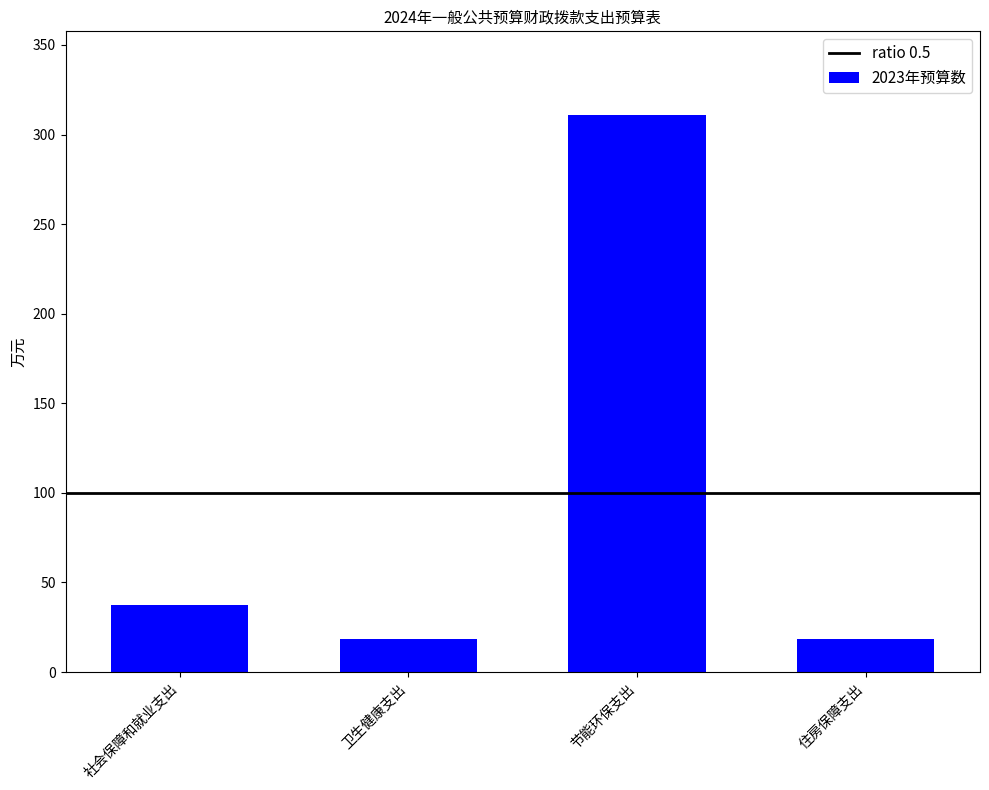

Approximately how many times larger is the value at 卫生健康支出 compared to 节能环保支出?

0.1